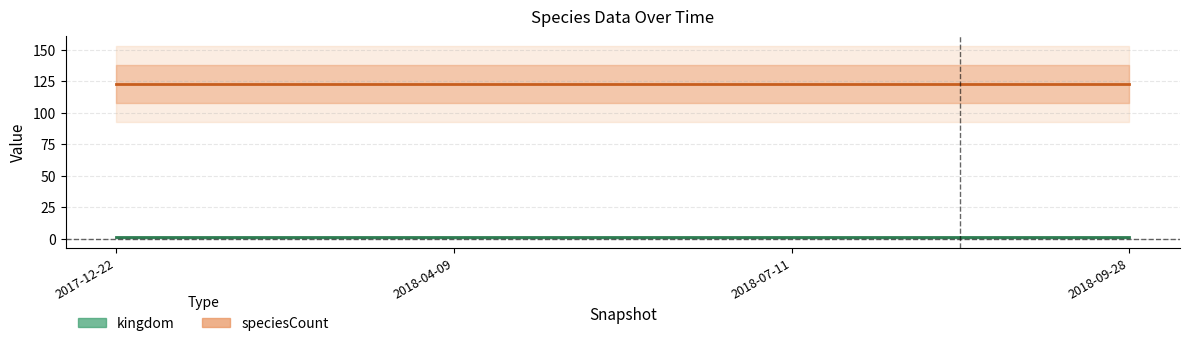

What are all the series names shown in the legend?

kingdom, speciesCount